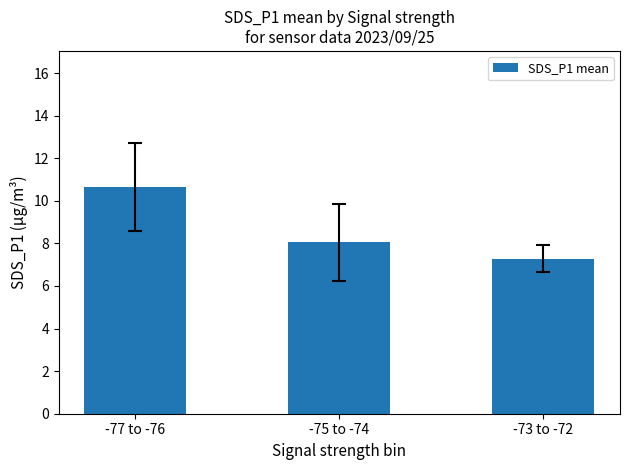

What is the smallest value displayed?

7.3